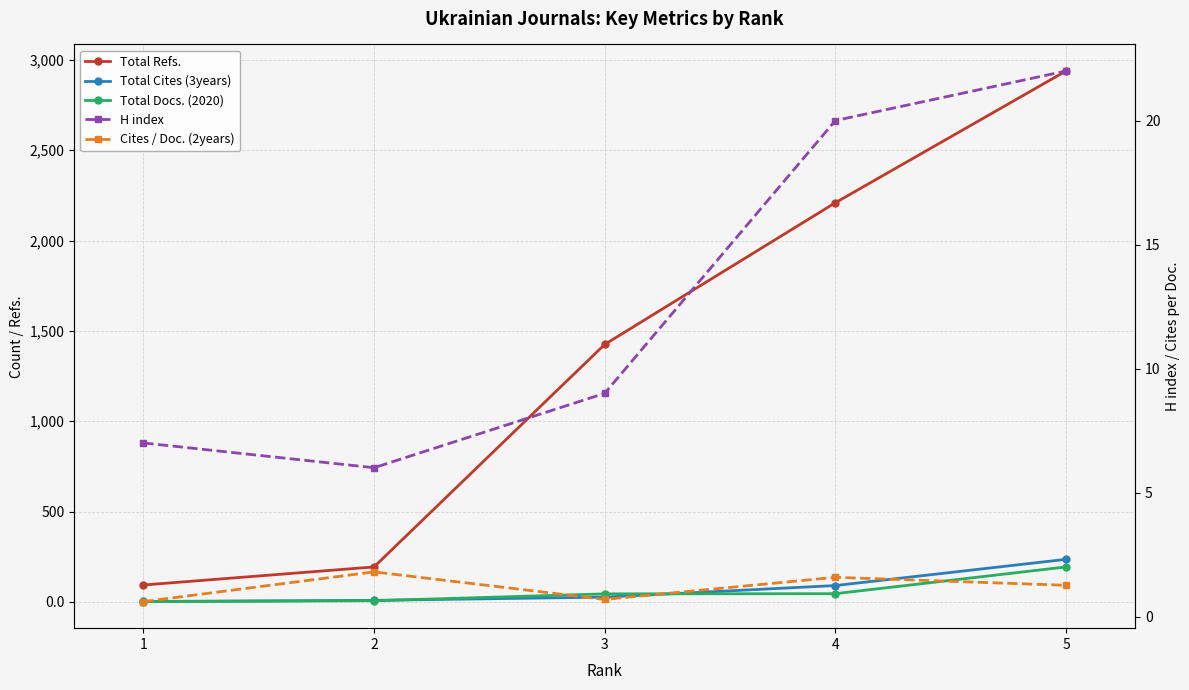

Is this an area chart (filled region under the line)?

No